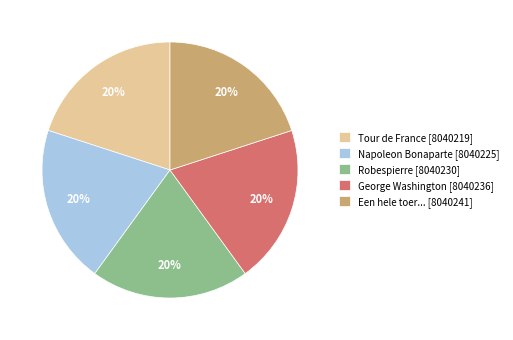

Is it true that Napoleon Bonaparte is 20% of the pie?

True